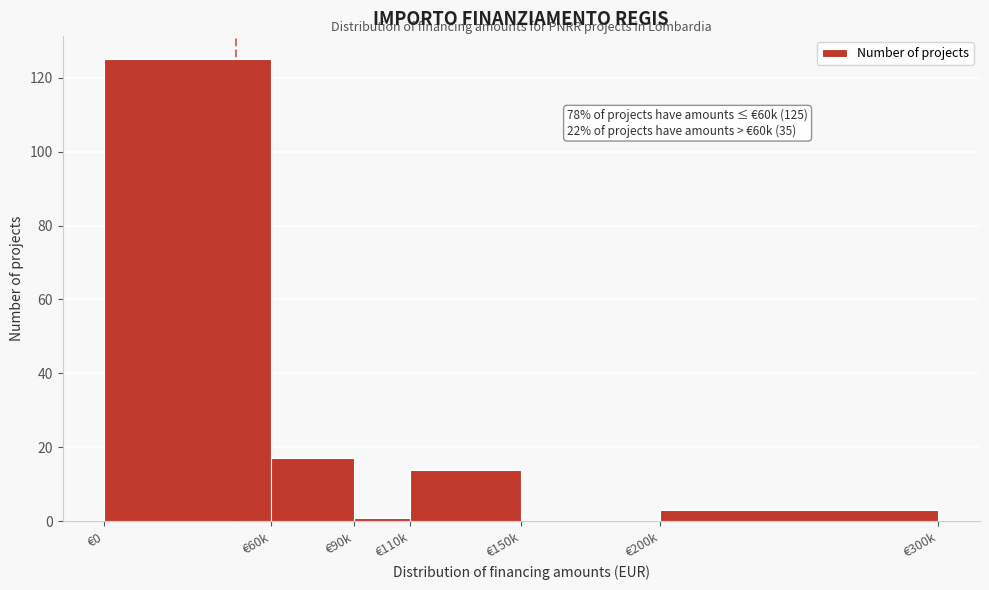

Reading right to left, transcribe all the data shown in this chart.

€200k=3	€150k=0	€110k=14	€90k=1	€60k=17	€0=125